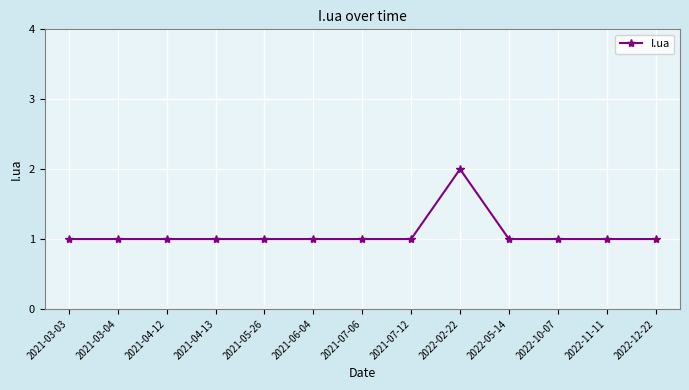

At which category does the chart reach its peak across all series?

2022-02-22